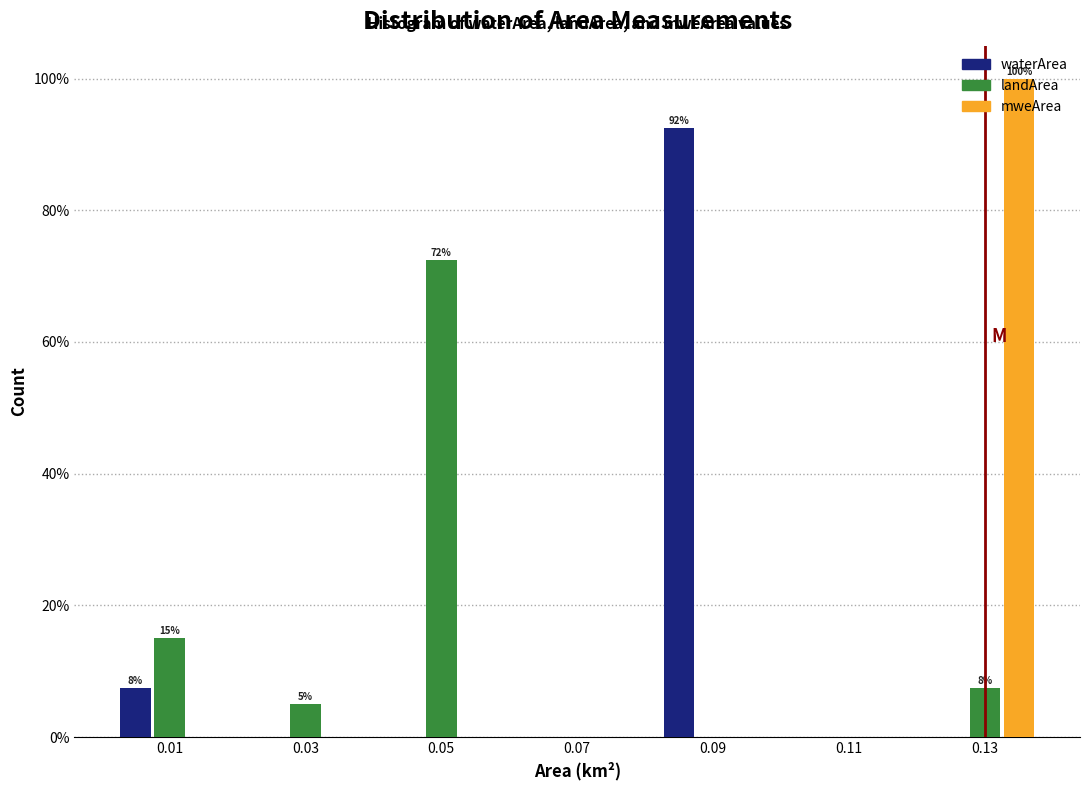

In the waterArea series, which range on the x-axis has the tallest bar?

0.08 to 0.10